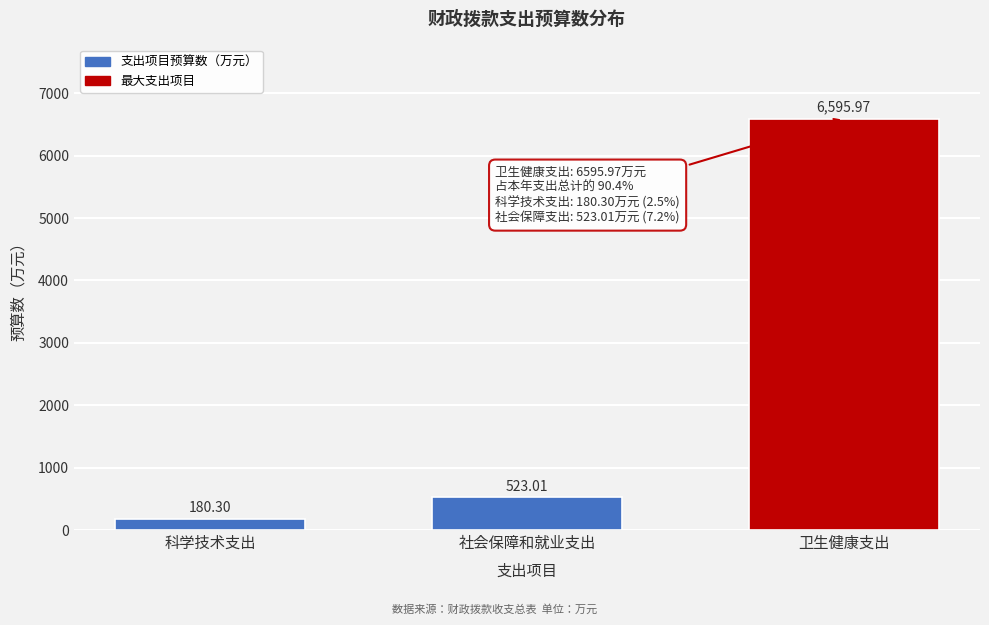

Between 社会保障和就业支出 and 科学技术支出, which is larger?

社会保障和就业支出